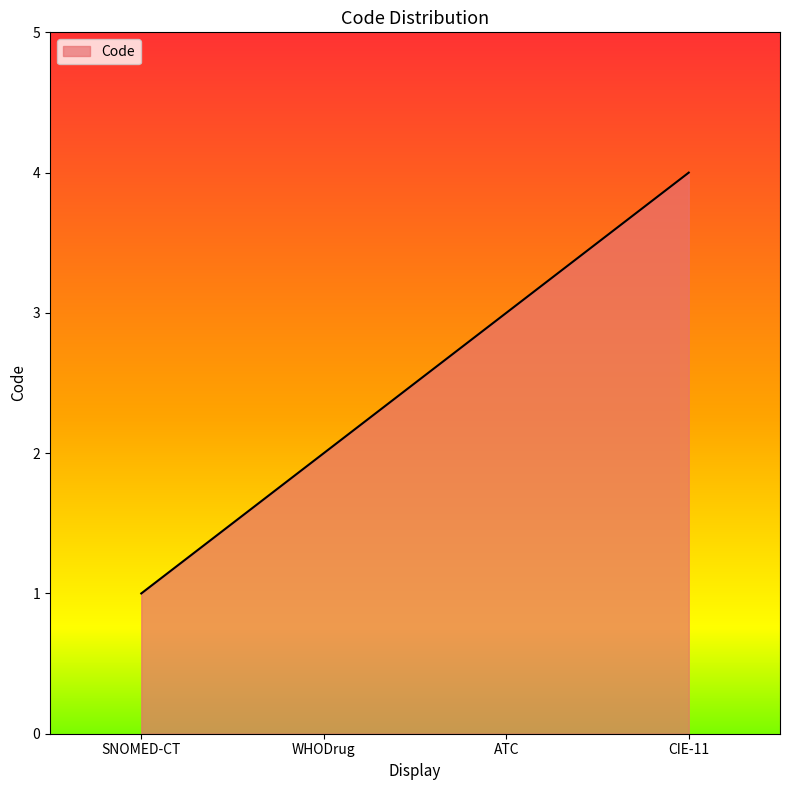

What is the minimum value shown in the chart?

1.0